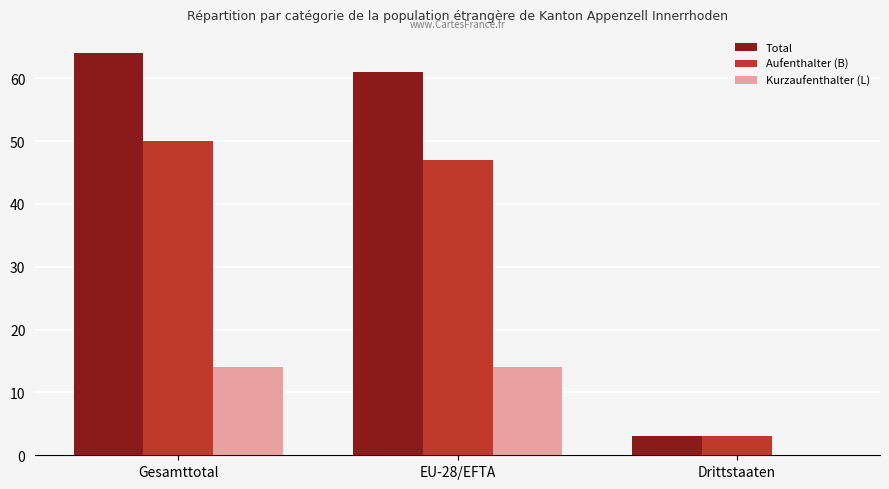

What are all the series names shown in the legend?

Total, Aufenthalter (B), Kurzaufenthalter (L)